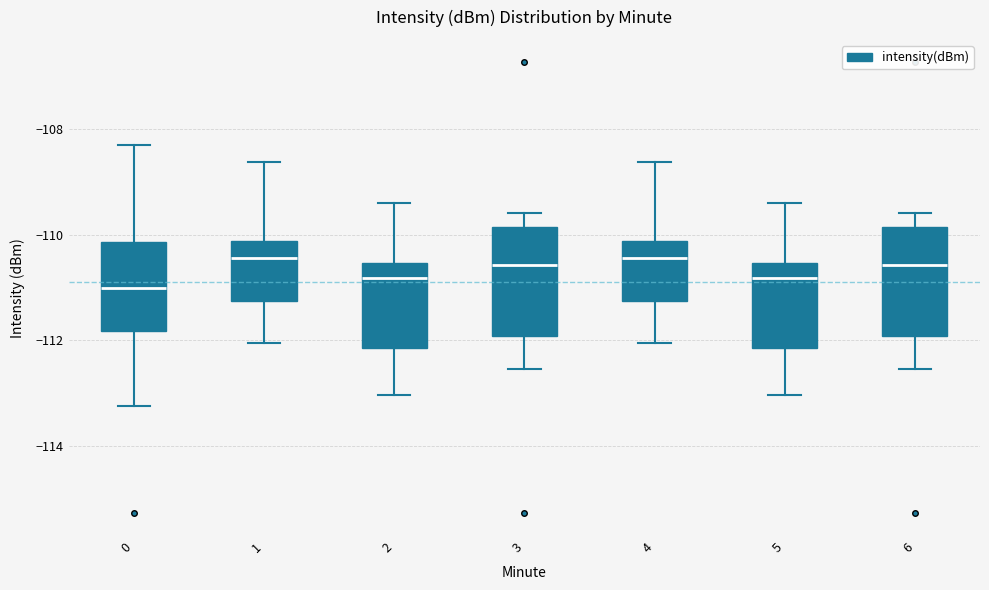

Reading left to right, read every box against the y-axis: the position of its median line, the range the box covers, and the ends of its whiskers. The values are not printed on the chart, so give them approximately, as read against the axis.

0: median -111.0, box -111.8 to -110.2, whiskers -113.2 to -108.4
1: median -110.4, box -111.2 to -110.2, whiskers -112.0 to -108.6
2: median -110.8, box -112.2 to -110.6, whiskers -113.0 to -109.4
3: median -110.6, box -112.0 to -109.8, whiskers -112.6 to -109.6
4: median -110.4, box -111.2 to -110.2, whiskers -112.0 to -108.6
5: median -110.8, box -112.2 to -110.6, whiskers -113.0 to -109.4
6: median -110.6, box -112.0 to -109.8, whiskers -112.6 to -109.6